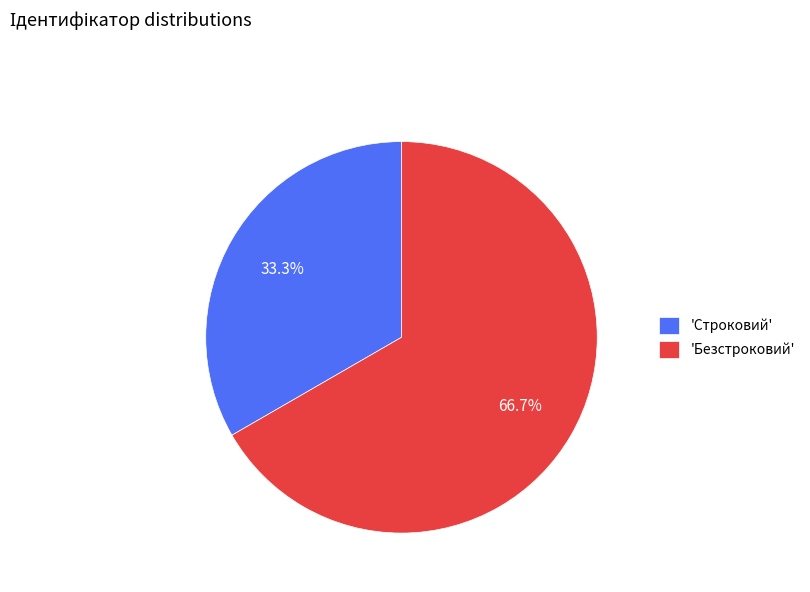

What is the smallest slice in the pie chart?

'Строковий'